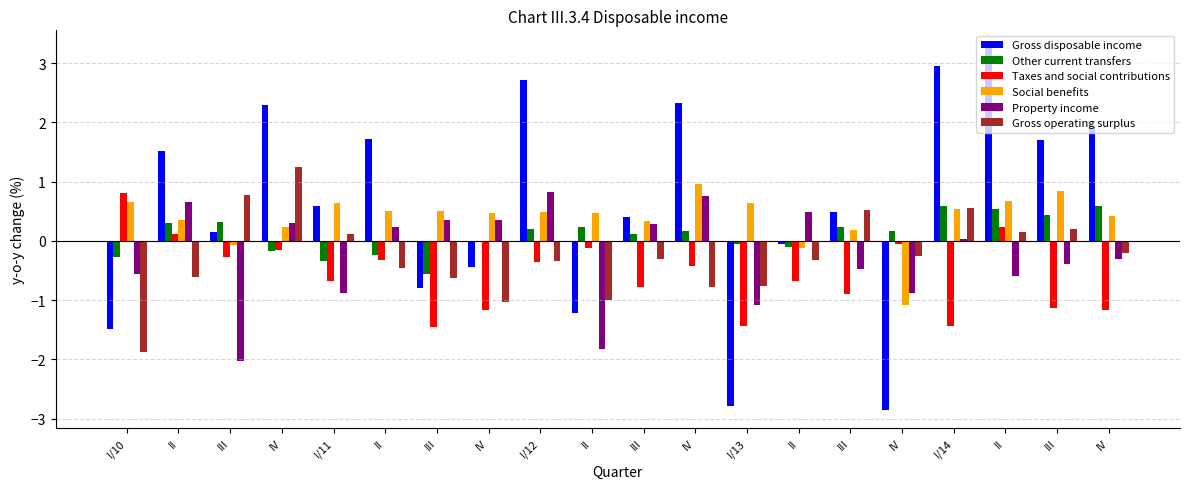

What are all the series names shown in the legend?

Gross disposable income, Other current transfers, Taxes and social contributions, Social benefits, Property income, Gross operating surplus